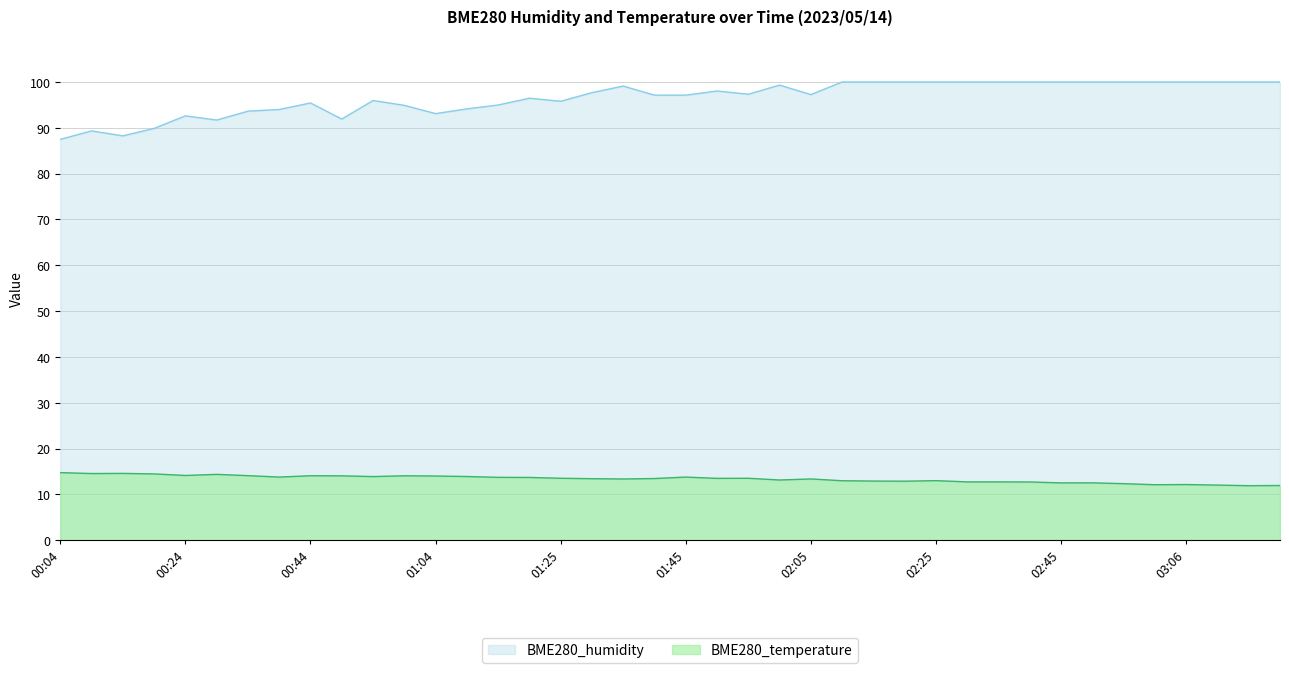

What is the difference between the maximum and second lowest values in the BME280_humidity series?

11.8